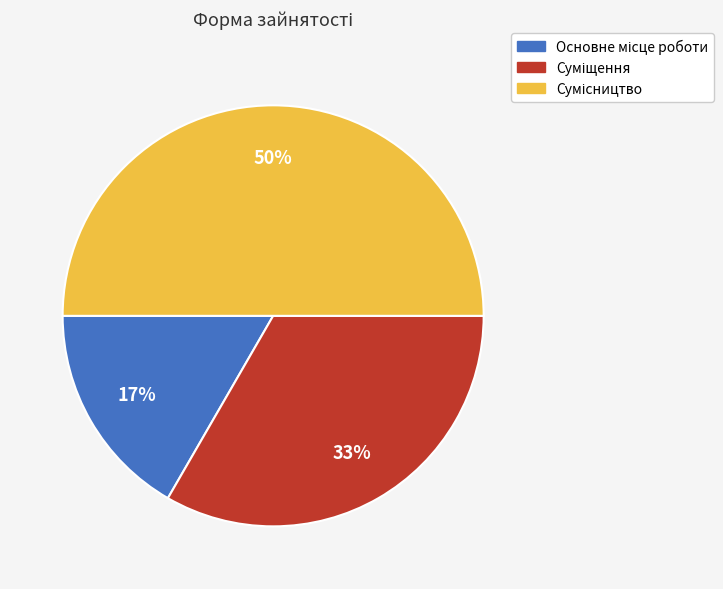

To the nearest percent, what is the average slice percentage?

33%